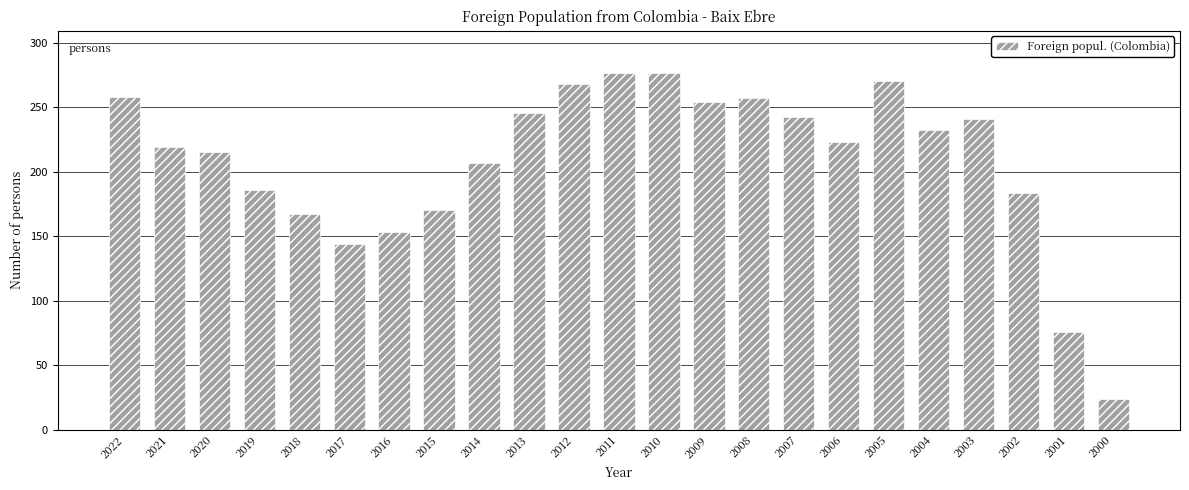

Is it true that the value at 2021 is 377?

False